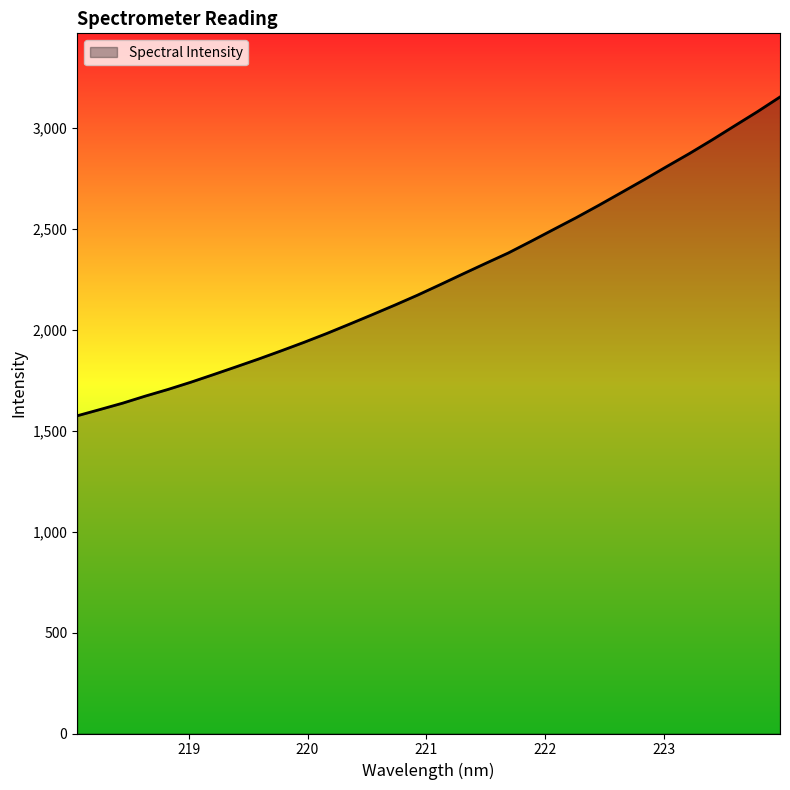

What is the smallest value displayed?

1574.3